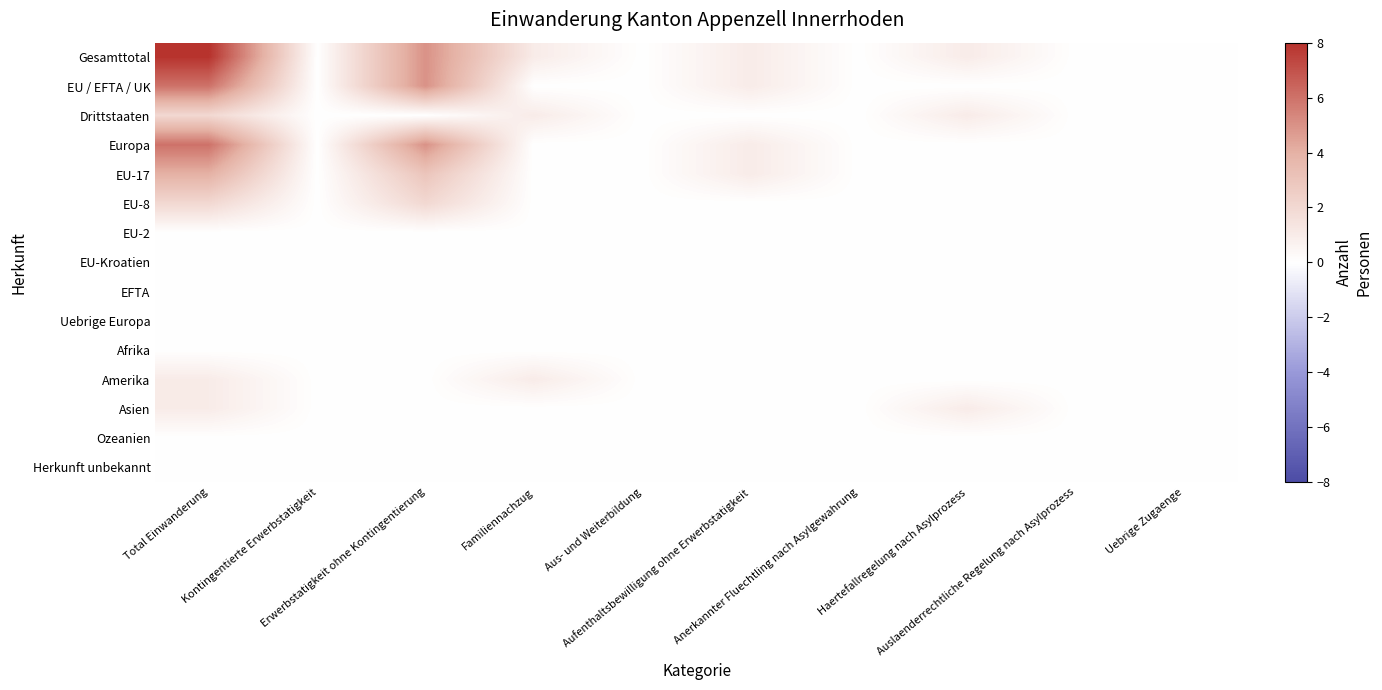

Reading left to right, list all the values displayed in this chart.

Gesamttotal: Total Einwanderung=8	Kontingentierte Erwerbstatigkeit=0	Erwerbstatigkeit ohne Kontingentierung=5	Familiennachzug=1	Aus- und Weiterbildung=0	Aufenthaltsbewilligung ohne Erwerbstatigkeit=1	Anerkannter Fluechtling nach Asylgewahrung=0	Haertefallregelung nach Asylprozess=1	Auslaenderrechtliche Regelung nach Asylprozess=0	Uebrige Zugaenge=0
EU / EFTA / UK: Total Einwanderung=6	Kontingentierte Erwerbstatigkeit=0	Erwerbstatigkeit ohne Kontingentierung=5	Familiennachzug=0	Aus- und Weiterbildung=0	Aufenthaltsbewilligung ohne Erwerbstatigkeit=1	Anerkannter Fluechtling nach Asylgewahrung=0	Haertefallregelung nach Asylprozess=0	Auslaenderrechtliche Regelung nach Asylprozess=0	Uebrige Zugaenge=0
Drittstaaten: Total Einwanderung=2	Kontingentierte Erwerbstatigkeit=0	Erwerbstatigkeit ohne Kontingentierung=0	Familiennachzug=1	Aus- und Weiterbildung=0	Aufenthaltsbewilligung ohne Erwerbstatigkeit=0	Anerkannter Fluechtling nach Asylgewahrung=0	Haertefallregelung nach Asylprozess=1	Auslaenderrechtliche Regelung nach Asylprozess=0	Uebrige Zugaenge=0
Europa: Total Einwanderung=6	Kontingentierte Erwerbstatigkeit=0	Erwerbstatigkeit ohne Kontingentierung=5	Familiennachzug=0	Aus- und Weiterbildung=0	Aufenthaltsbewilligung ohne Erwerbstatigkeit=1	Anerkannter Fluechtling nach Asylgewahrung=0	Haertefallregelung nach Asylprozess=0	Auslaenderrechtliche Regelung nach Asylprozess=0	Uebrige Zugaenge=0
EU-17: Total Einwanderung=4	Kontingentierte Erwerbstatigkeit=0	Erwerbstatigkeit ohne Kontingentierung=3	Familiennachzug=0	Aus- und Weiterbildung=0	Aufenthaltsbewilligung ohne Erwerbstatigkeit=1	Anerkannter Fluechtling nach Asylgewahrung=0	Haertefallregelung nach Asylprozess=0	Auslaenderrechtliche Regelung nach Asylprozess=0	Uebrige Zugaenge=0
EU-8: Total Einwanderung=2	Kontingentierte Erwerbstatigkeit=0	Erwerbstatigkeit ohne Kontingentierung=2	Familiennachzug=0	Aus- und Weiterbildung=0	Aufenthaltsbewilligung ohne Erwerbstatigkeit=0	Anerkannter Fluechtling nach Asylgewahrung=0	Haertefallregelung nach Asylprozess=0	Auslaenderrechtliche Regelung nach Asylprozess=0	Uebrige Zugaenge=0
EU-2: Total Einwanderung=0	Kontingentierte Erwerbstatigkeit=0	Erwerbstatigkeit ohne Kontingentierung=0	Familiennachzug=0	Aus- und Weiterbildung=0	Aufenthaltsbewilligung ohne Erwerbstatigkeit=0	Anerkannter Fluechtling nach Asylgewahrung=0	Haertefallregelung nach Asylprozess=0	Auslaenderrechtliche Regelung nach Asylprozess=0	Uebrige Zugaenge=0
EU-Kroatien: Total Einwanderung=0	Kontingentierte Erwerbstatigkeit=0	Erwerbstatigkeit ohne Kontingentierung=0	Familiennachzug=0	Aus- und Weiterbildung=0	Aufenthaltsbewilligung ohne Erwerbstatigkeit=0	Anerkannter Fluechtling nach Asylgewahrung=0	Haertefallregelung nach Asylprozess=0	Auslaenderrechtliche Regelung nach Asylprozess=0	Uebrige Zugaenge=0
EFTA: Total Einwanderung=0	Kontingentierte Erwerbstatigkeit=0	Erwerbstatigkeit ohne Kontingentierung=0	Familiennachzug=0	Aus- und Weiterbildung=0	Aufenthaltsbewilligung ohne Erwerbstatigkeit=0	Anerkannter Fluechtling nach Asylgewahrung=0	Haertefallregelung nach Asylprozess=0	Auslaenderrechtliche Regelung nach Asylprozess=0	Uebrige Zugaenge=0
Uebrige Europa: Total Einwanderung=0	Kontingentierte Erwerbstatigkeit=0	Erwerbstatigkeit ohne Kontingentierung=0	Familiennachzug=0	Aus- und Weiterbildung=0	Aufenthaltsbewilligung ohne Erwerbstatigkeit=0	Anerkannter Fluechtling nach Asylgewahrung=0	Haertefallregelung nach Asylprozess=0	Auslaenderrechtliche Regelung nach Asylprozess=0	Uebrige Zugaenge=0
Afrika: Total Einwanderung=0	Kontingentierte Erwerbstatigkeit=0	Erwerbstatigkeit ohne Kontingentierung=0	Familiennachzug=0	Aus- und Weiterbildung=0	Aufenthaltsbewilligung ohne Erwerbstatigkeit=0	Anerkannter Fluechtling nach Asylgewahrung=0	Haertefallregelung nach Asylprozess=0	Auslaenderrechtliche Regelung nach Asylprozess=0	Uebrige Zugaenge=0
Amerika: Total Einwanderung=1	Kontingentierte Erwerbstatigkeit=0	Erwerbstatigkeit ohne Kontingentierung=0	Familiennachzug=1	Aus- und Weiterbildung=0	Aufenthaltsbewilligung ohne Erwerbstatigkeit=0	Anerkannter Fluechtling nach Asylgewahrung=0	Haertefallregelung nach Asylprozess=0	Auslaenderrechtliche Regelung nach Asylprozess=0	Uebrige Zugaenge=0
Asien: Total Einwanderung=1	Kontingentierte Erwerbstatigkeit=0	Erwerbstatigkeit ohne Kontingentierung=0	Familiennachzug=0	Aus- und Weiterbildung=0	Aufenthaltsbewilligung ohne Erwerbstatigkeit=0	Anerkannter Fluechtling nach Asylgewahrung=0	Haertefallregelung nach Asylprozess=1	Auslaenderrechtliche Regelung nach Asylprozess=0	Uebrige Zugaenge=0
Ozeanien: Total Einwanderung=0	Kontingentierte Erwerbstatigkeit=0	Erwerbstatigkeit ohne Kontingentierung=0	Familiennachzug=0	Aus- und Weiterbildung=0	Aufenthaltsbewilligung ohne Erwerbstatigkeit=0	Anerkannter Fluechtling nach Asylgewahrung=0	Haertefallregelung nach Asylprozess=0	Auslaenderrechtliche Regelung nach Asylprozess=0	Uebrige Zugaenge=0
Herkunft unbekannt: Total Einwanderung=0	Kontingentierte Erwerbstatigkeit=0	Erwerbstatigkeit ohne Kontingentierung=0	Familiennachzug=0	Aus- und Weiterbildung=0	Aufenthaltsbewilligung ohne Erwerbstatigkeit=0	Anerkannter Fluechtling nach Asylgewahrung=0	Haertefallregelung nach Asylprozess=0	Auslaenderrechtliche Regelung nach Asylprozess=0	Uebrige Zugaenge=0